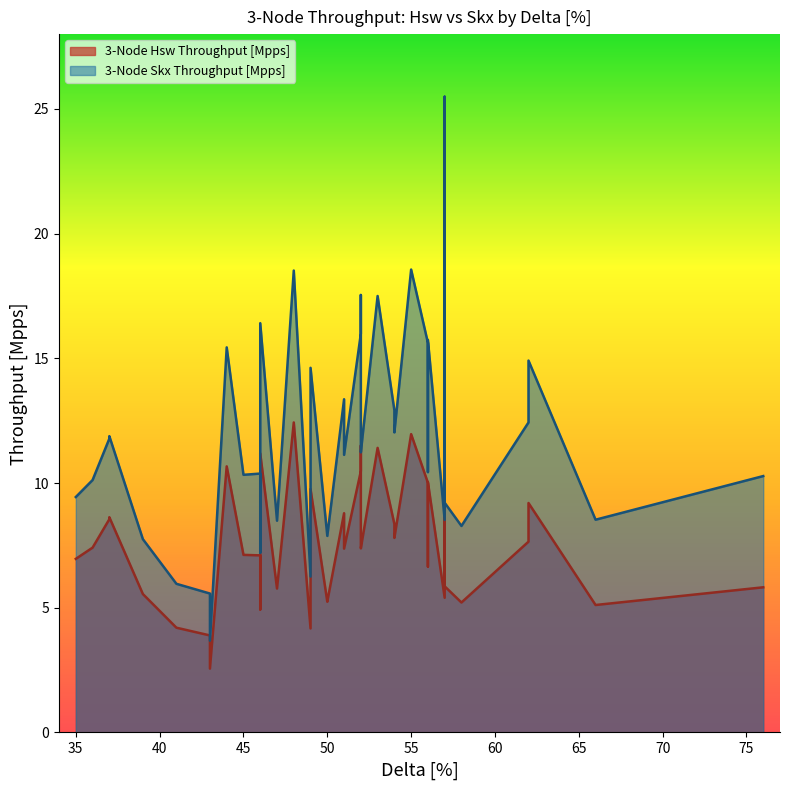

What value does the 3-Node Skx Throughput [Mpps] series have at 44?

15.4